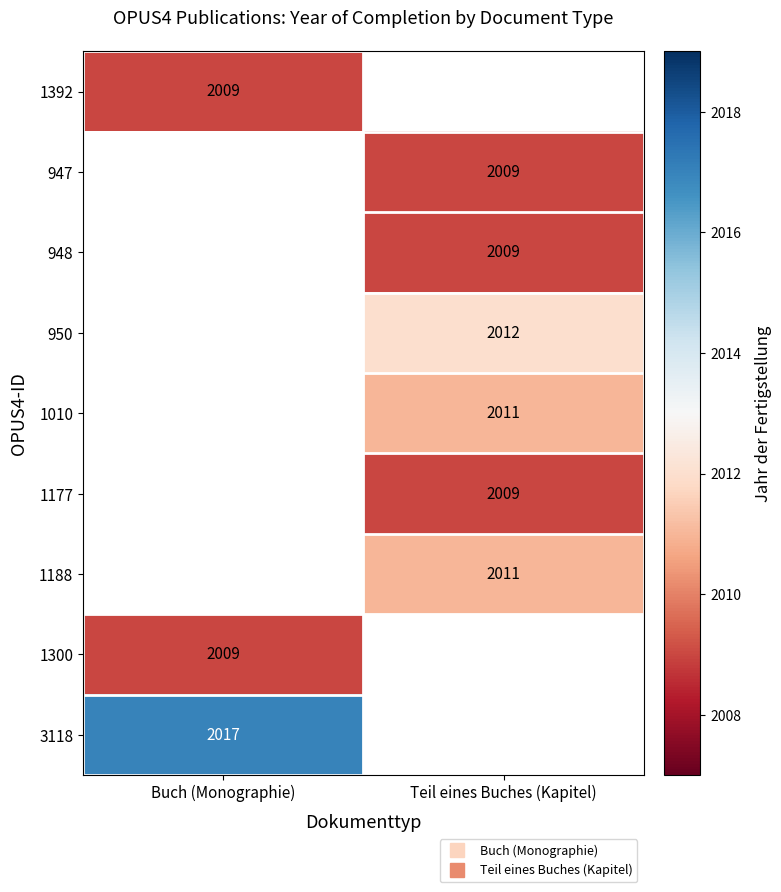

Is it true that 1188 equals 3493.1 at Teil eines Buches (Kapitel)?

False